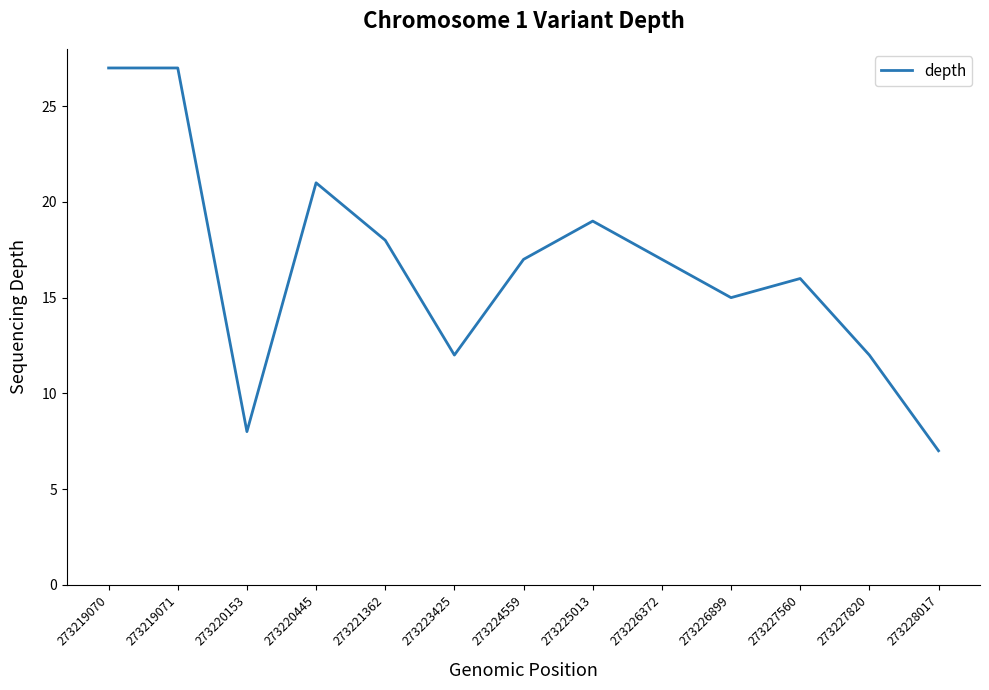

What is the maximum value shown in the chart?

27